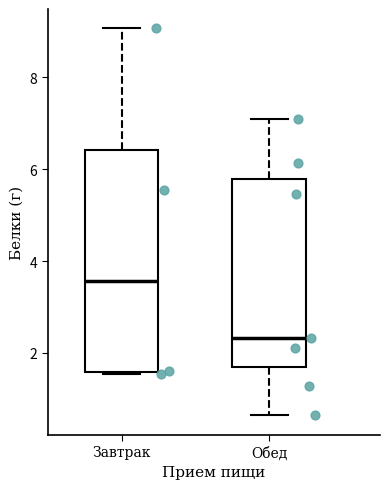

Which box's median line is the highest?

Завтрак